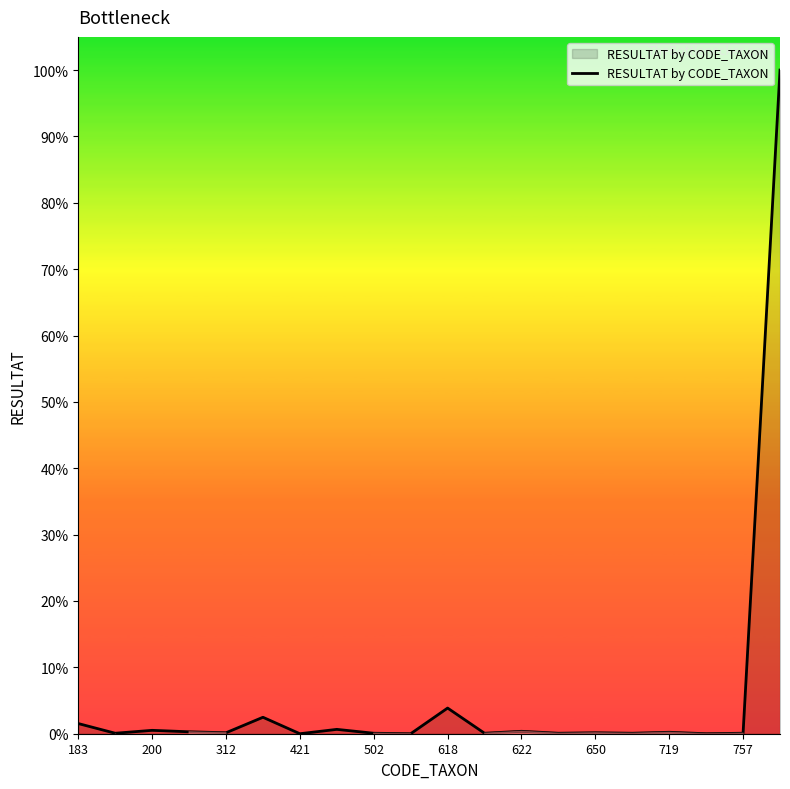

Is this an area chart (filled region under the line)?

Yes